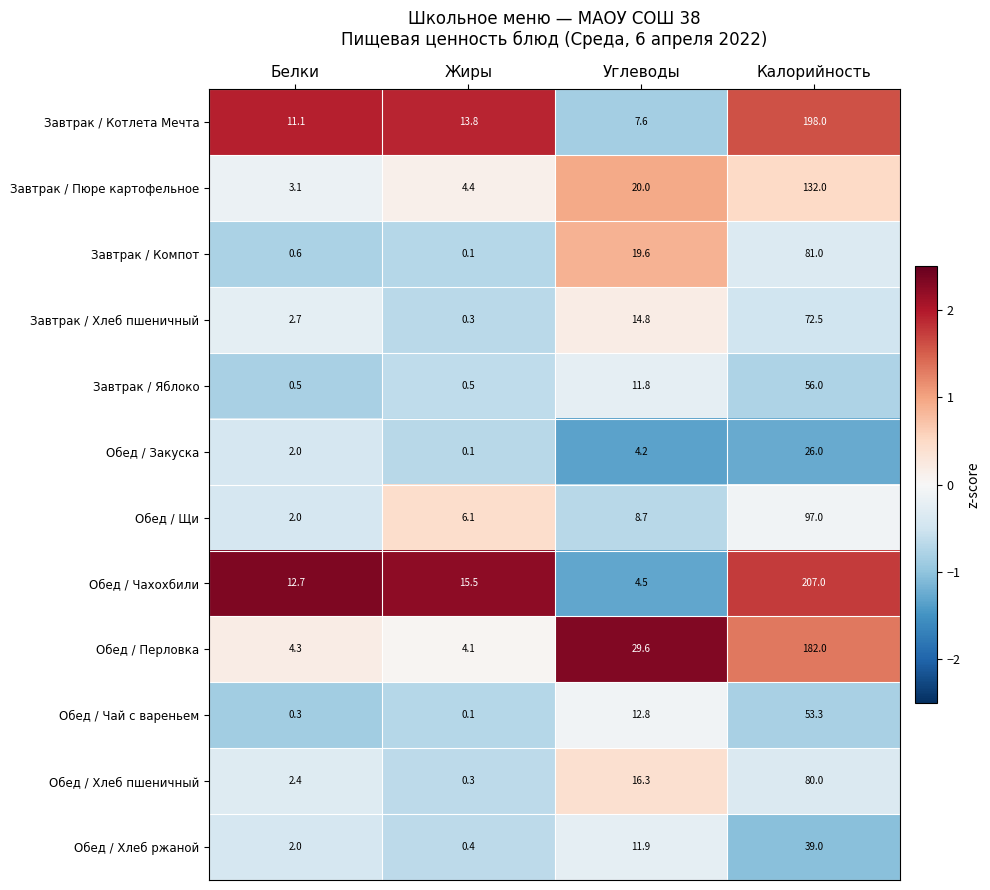

How many distinct data groups are displayed?

12